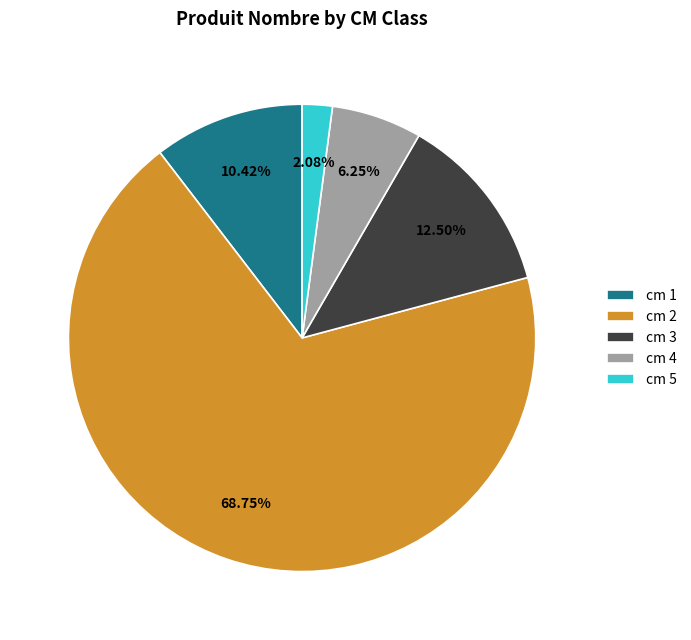

Which has a higher value, cm 3 or cm 2?

cm 2